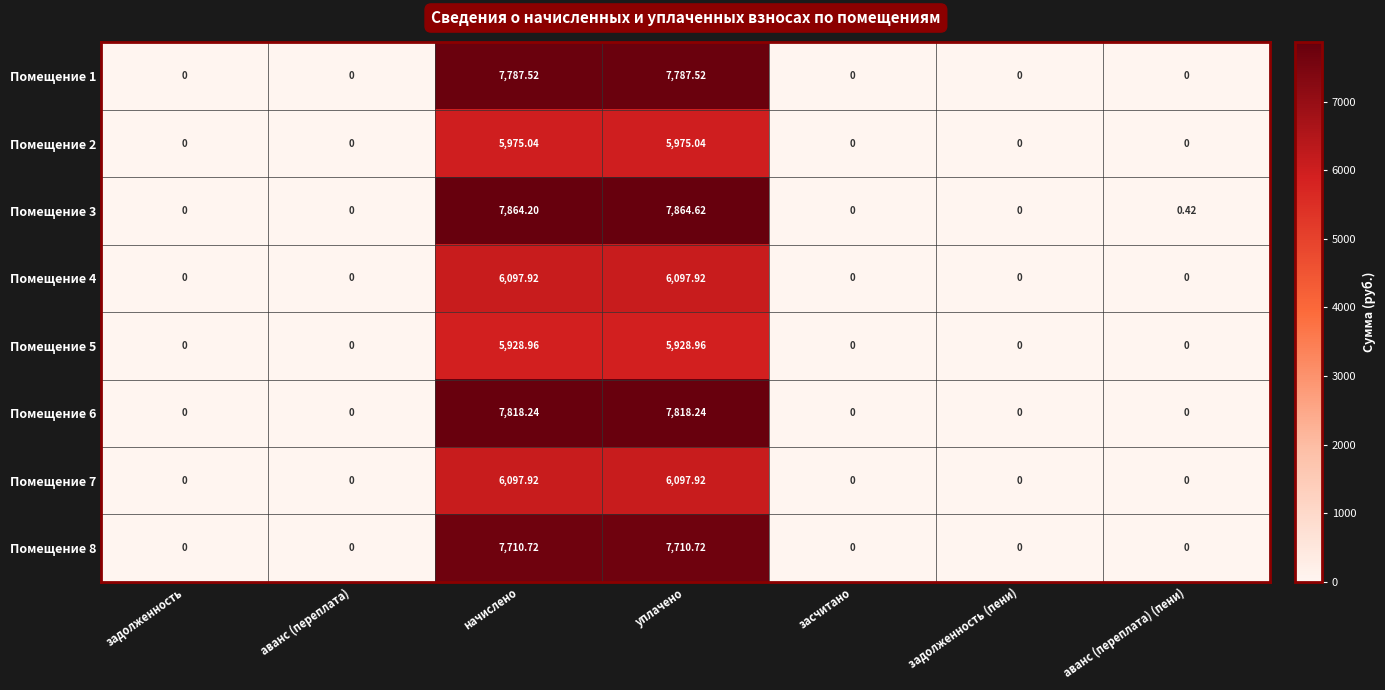

At which category does the chart reach its peak across all series?

уплачено